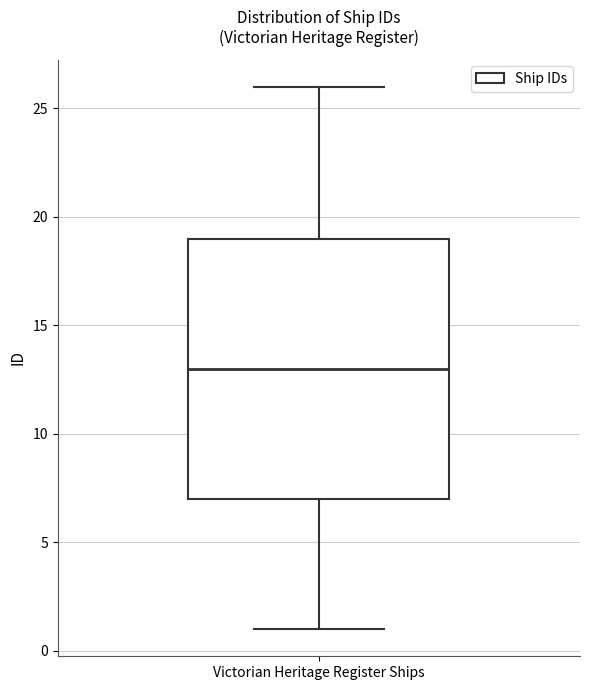

Read this box plot against the y-axis: the position of the median line, the range covered by the box, and the ends of both whiskers. The values are not printed on the chart, so give them approximately, as read against the axis.

median 13, box 7 to 19, whiskers 1 to 26